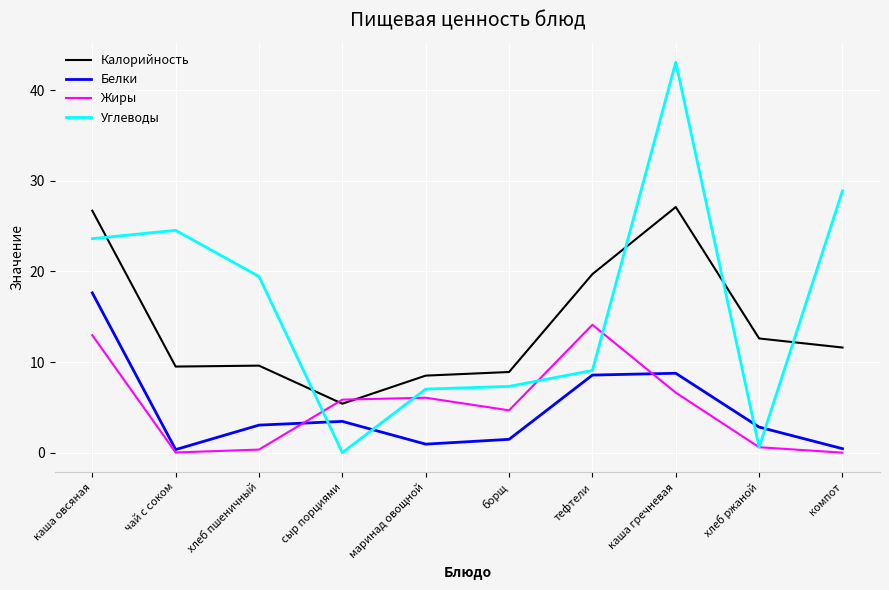

What position from the right is каша гречневая?

3